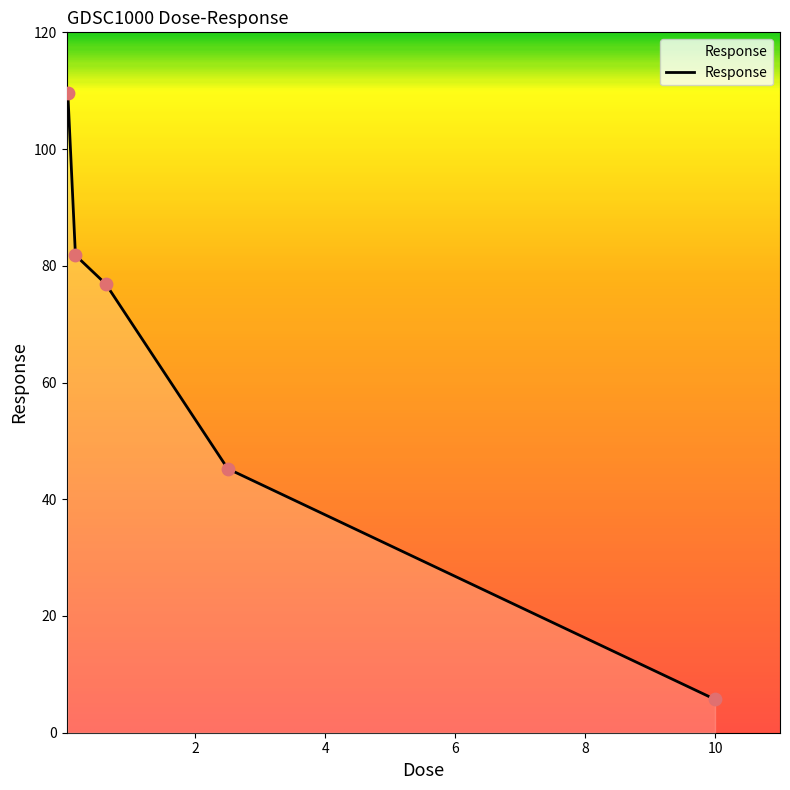

What is the sum of all values?

319.3